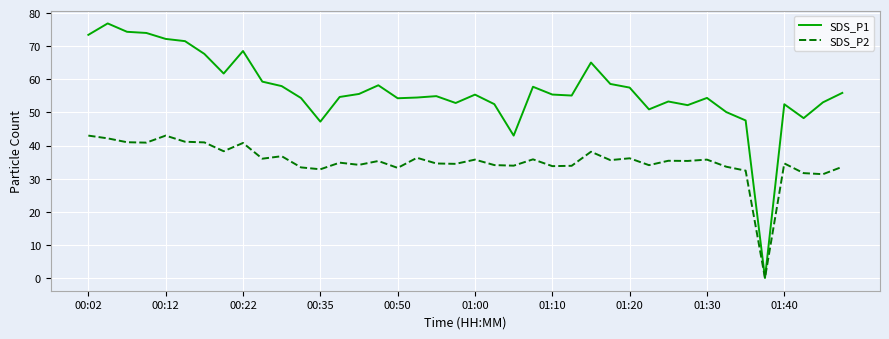

What is the sum of all SDS_P2 values?

1408.1